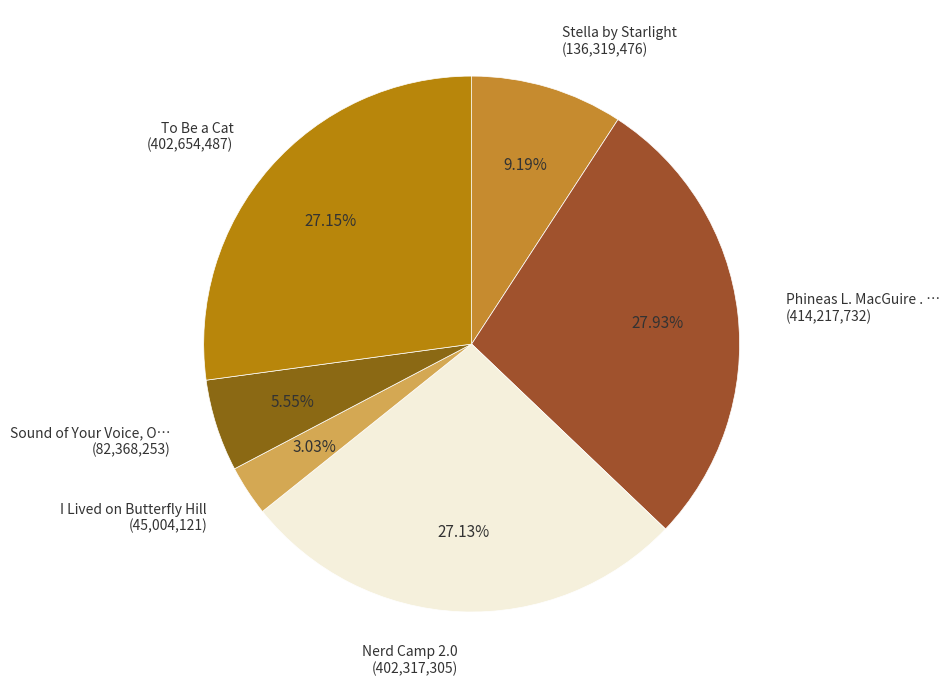

Which has a higher value, Sound of Your Voice, O… (82,368,253) or Nerd Camp 2.0 (402,317,305)?

Nerd Camp 2.0 (402,317,305)